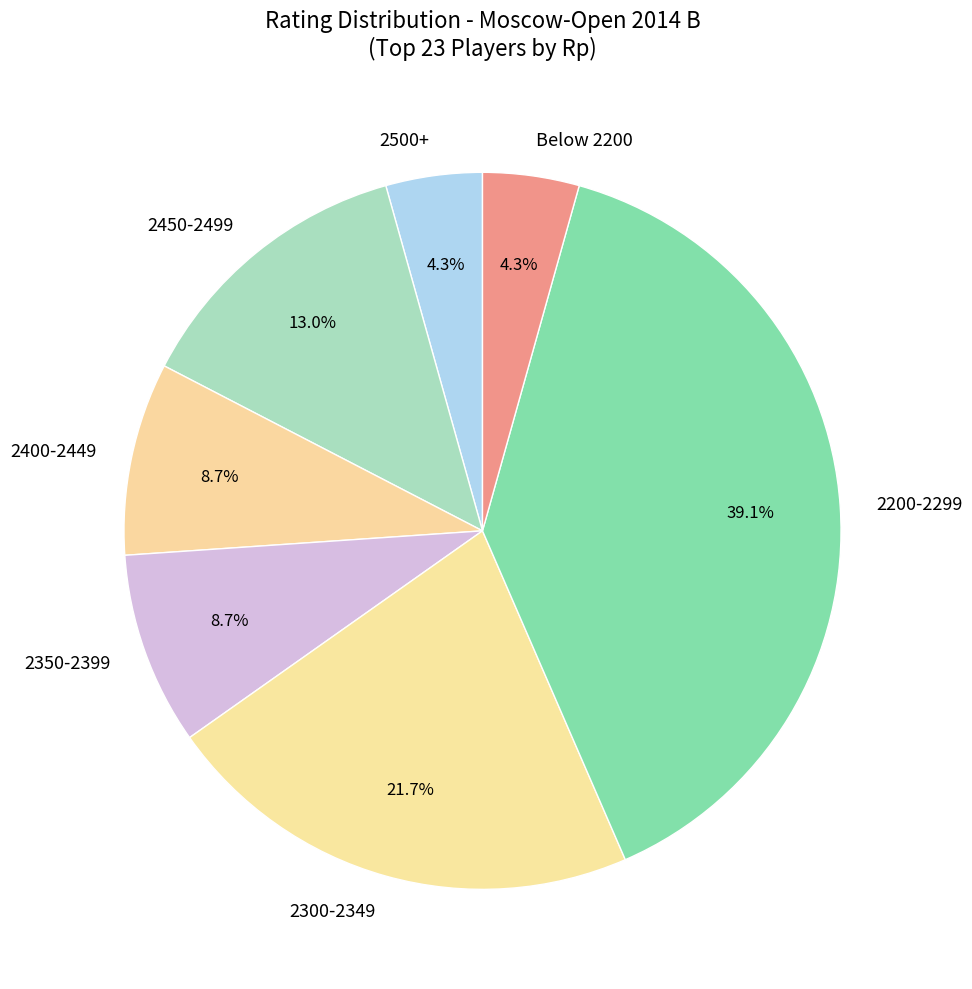

Is the sum of 2450-2499 and 2500+ greater than half?

No